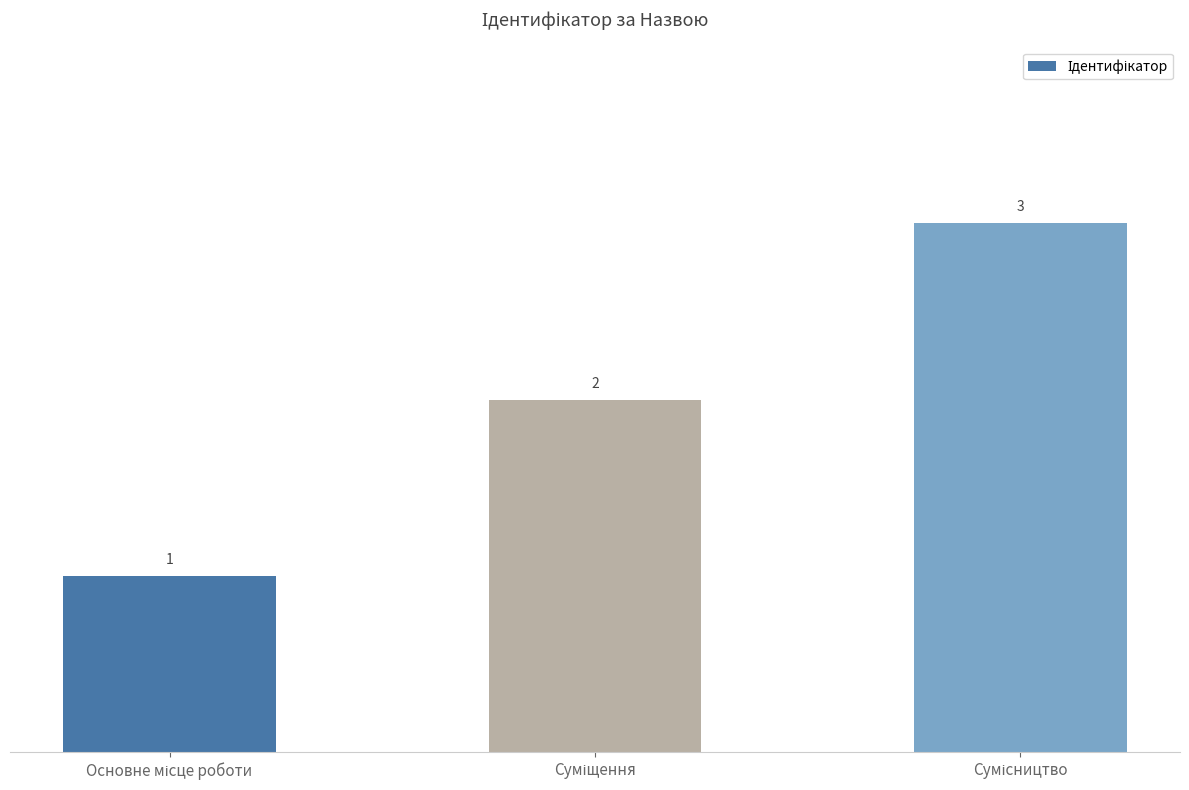

What is the sum of all values?

6